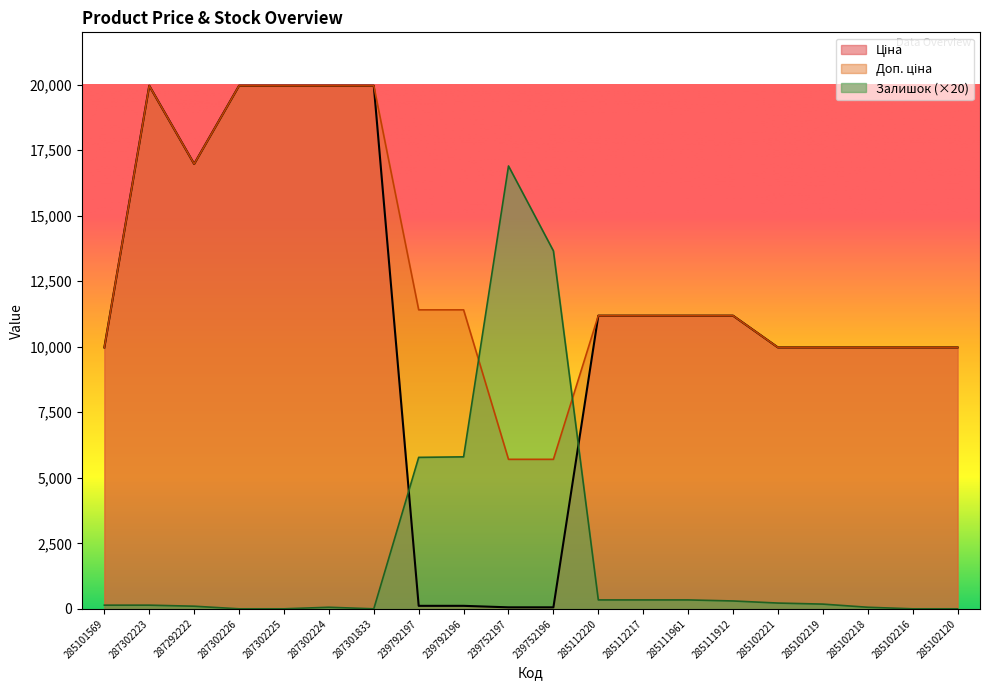

The value of Залишок at 287302225 is 0.0. True or false?

True